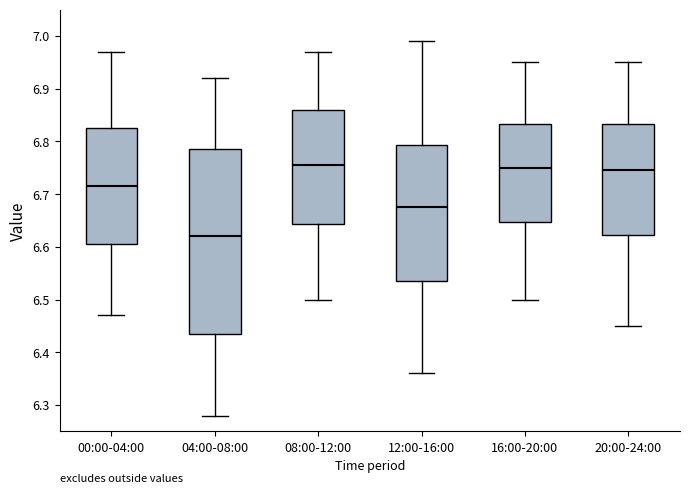

Reading left to right, read every box against the y-axis: the position of its median line, the range the box covers, and the ends of its whiskers. The values are not printed on the chart, so give them approximately, as read against the axis.

00:00-04:00: median 6.72, box 6.61 to 6.83, whiskers 6.47 to 6.97
04:00-08:00: median 6.62, box 6.44 to 6.79, whiskers 6.28 to 6.92
08:00-12:00: median 6.76, box 6.64 to 6.86, whiskers 6.50 to 6.97
12:00-16:00: median 6.68, box 6.54 to 6.79, whiskers 6.36 to 6.99
16:00-20:00: median 6.75, box 6.65 to 6.83, whiskers 6.50 to 6.95
20:00-24:00: median 6.75, box 6.62 to 6.83, whiskers 6.45 to 6.95